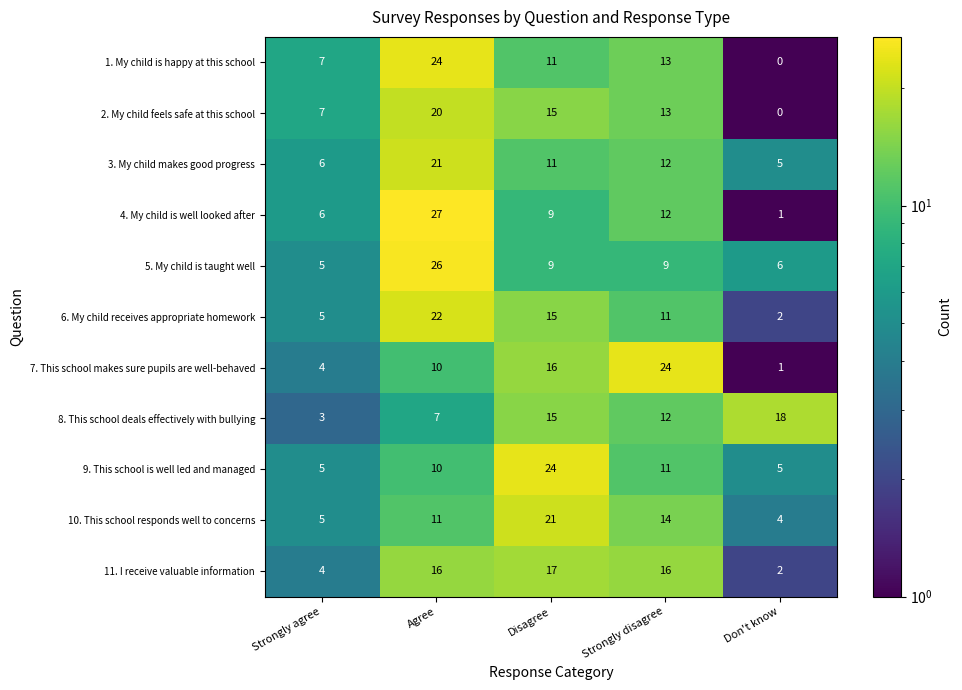

Is the value of 7. This school makes sure pupils are well-behaved at Strongly disagree greater than the value of 4. My child is well looked after at Agree?

No